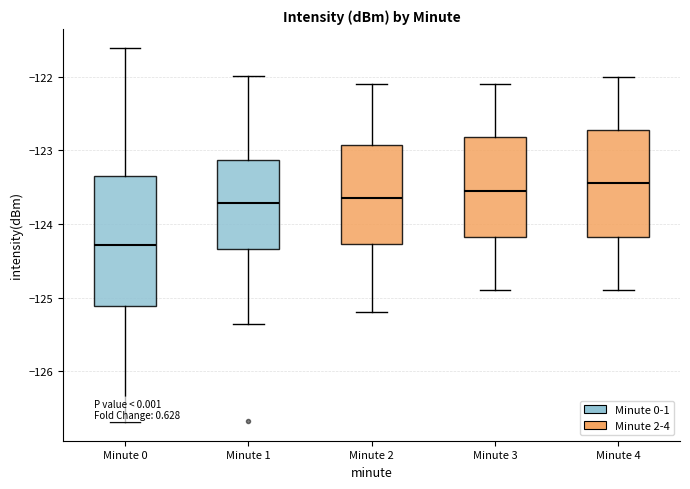

Where does the median line of the box for Minute 3 sit on the y-axis? The values are not printed on the chart, so give them approximately, as read against the axis.

-123.5